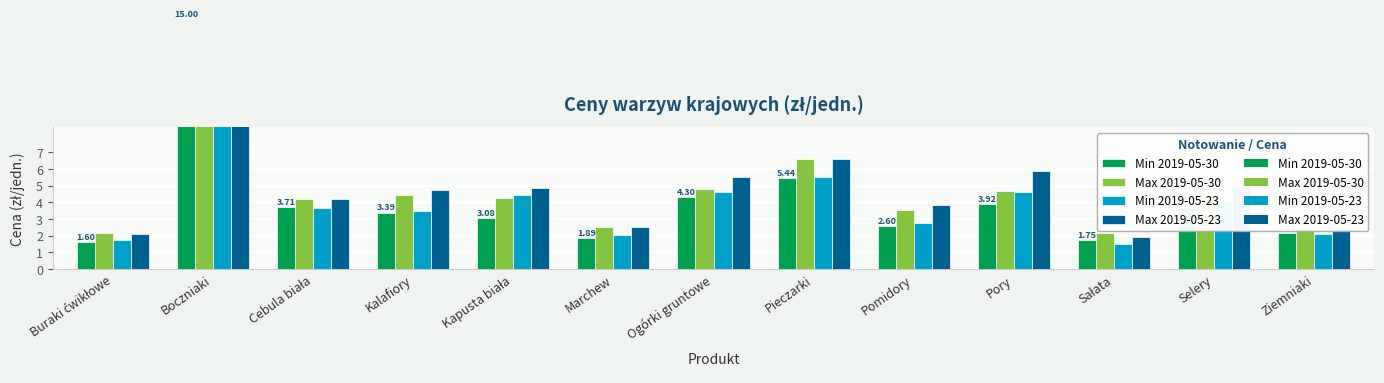

How many data points does each series have?

13